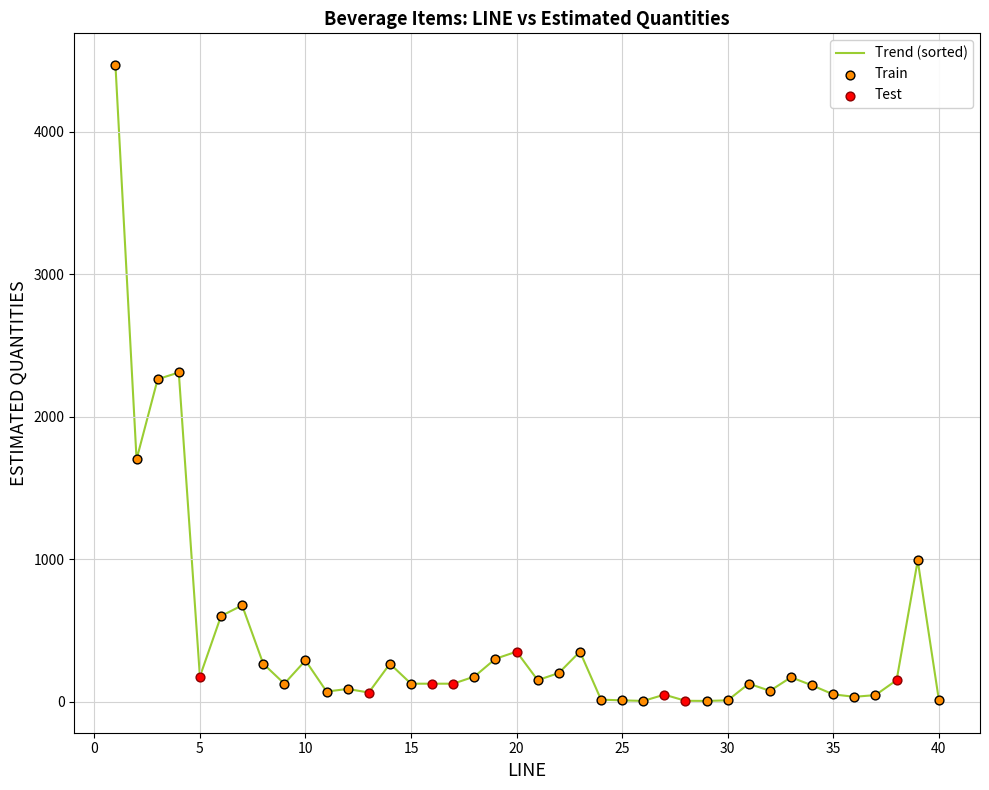

What is the greatest value displayed?

4468